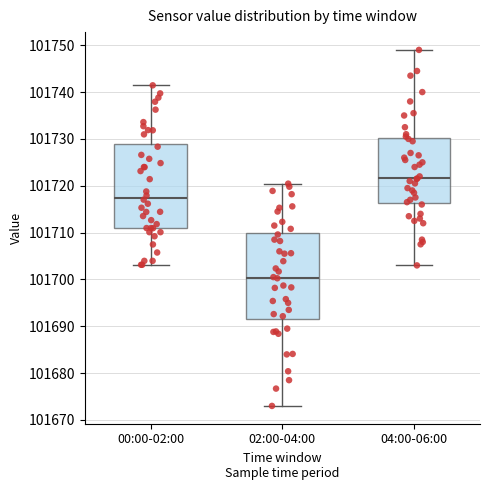

Which box has the lowest median line?

02:00-04:00